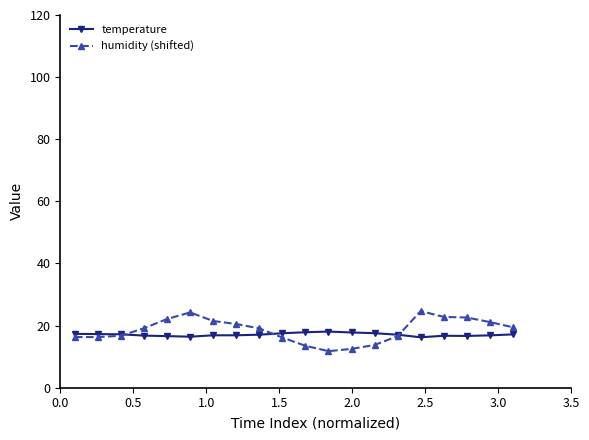

What is the minimum value shown in the chart?

11.8